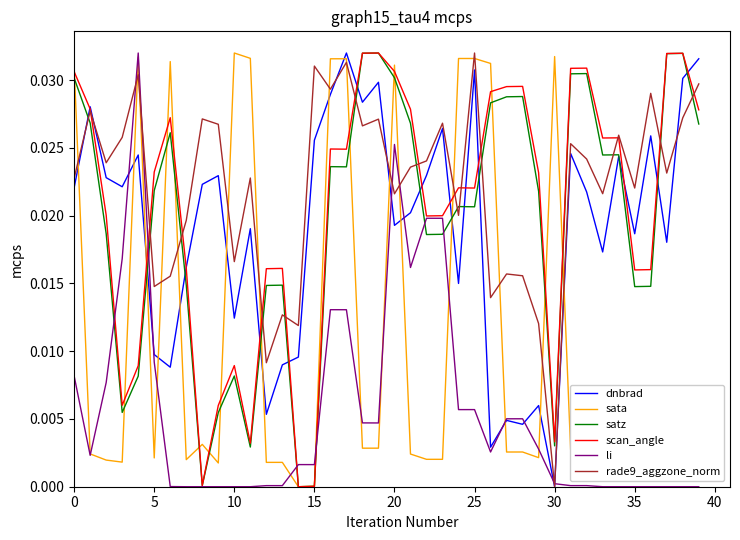

Which series has the largest total across all categories?

rade9_aggzone_norm